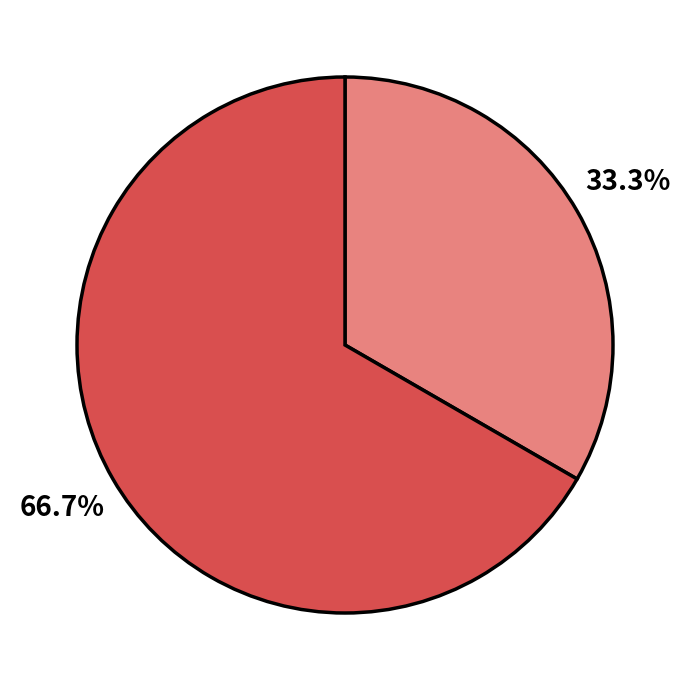

Is there any slice that represents more than half of the pie?

Yes